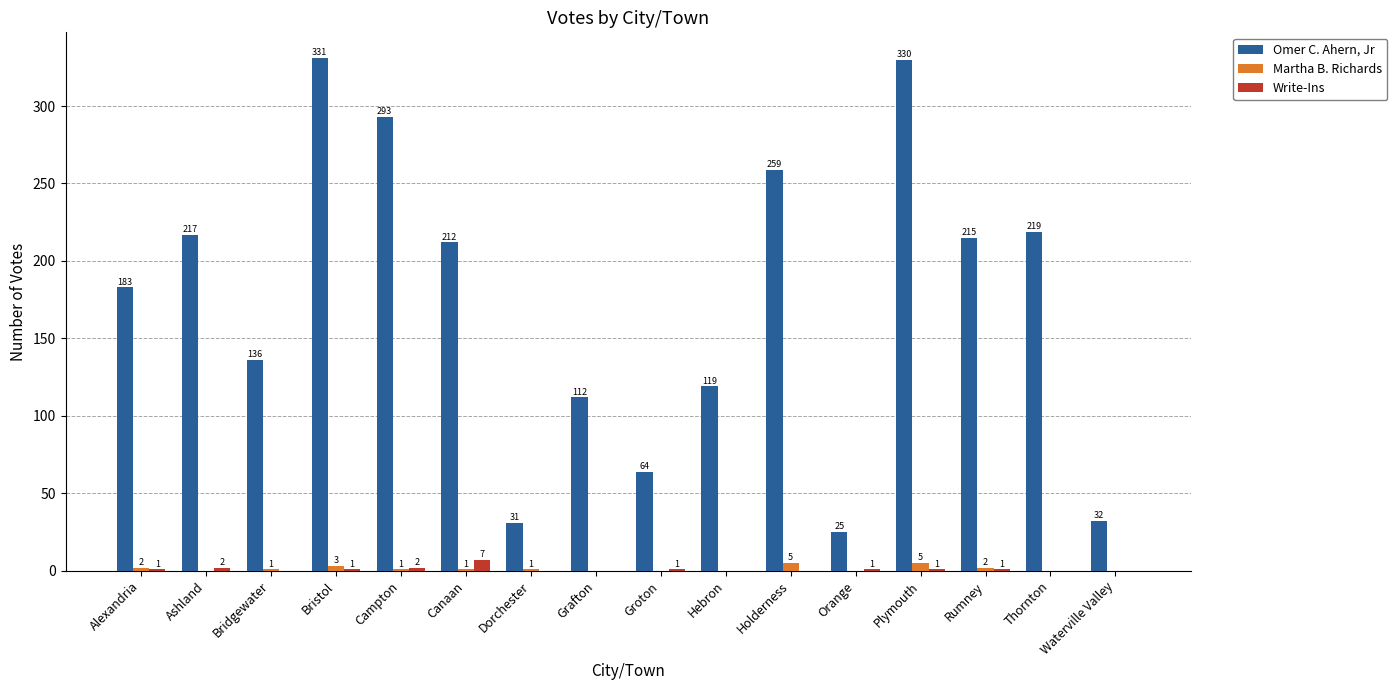

Reading left to right, what are all the values shown in this chart?

Omer C. Ahern, Jr: Alexandria=183	Ashland=217	Bridgewater=136	Bristol=331	Campton=293	Canaan=212	Dorchester=31	Grafton=112	Groton=64	Hebron=119	Holderness=259	Orange=25	Plymouth=330	Rumney=215	Thornton=219	Waterville Valley=32
Martha B. Richards: Alexandria=2	Ashland=0	Bridgewater=1	Bristol=3	Campton=1	Canaan=1	Dorchester=1	Grafton=0	Groton=0	Hebron=0	Holderness=5	Orange=0	Plymouth=5	Rumney=2	Thornton=0	Waterville Valley=0
Write-Ins: Alexandria=1	Ashland=2	Bridgewater=0	Bristol=1	Campton=2	Canaan=7	Dorchester=0	Grafton=0	Groton=1	Hebron=0	Holderness=0	Orange=1	Plymouth=1	Rumney=1	Thornton=0	Waterville Valley=0